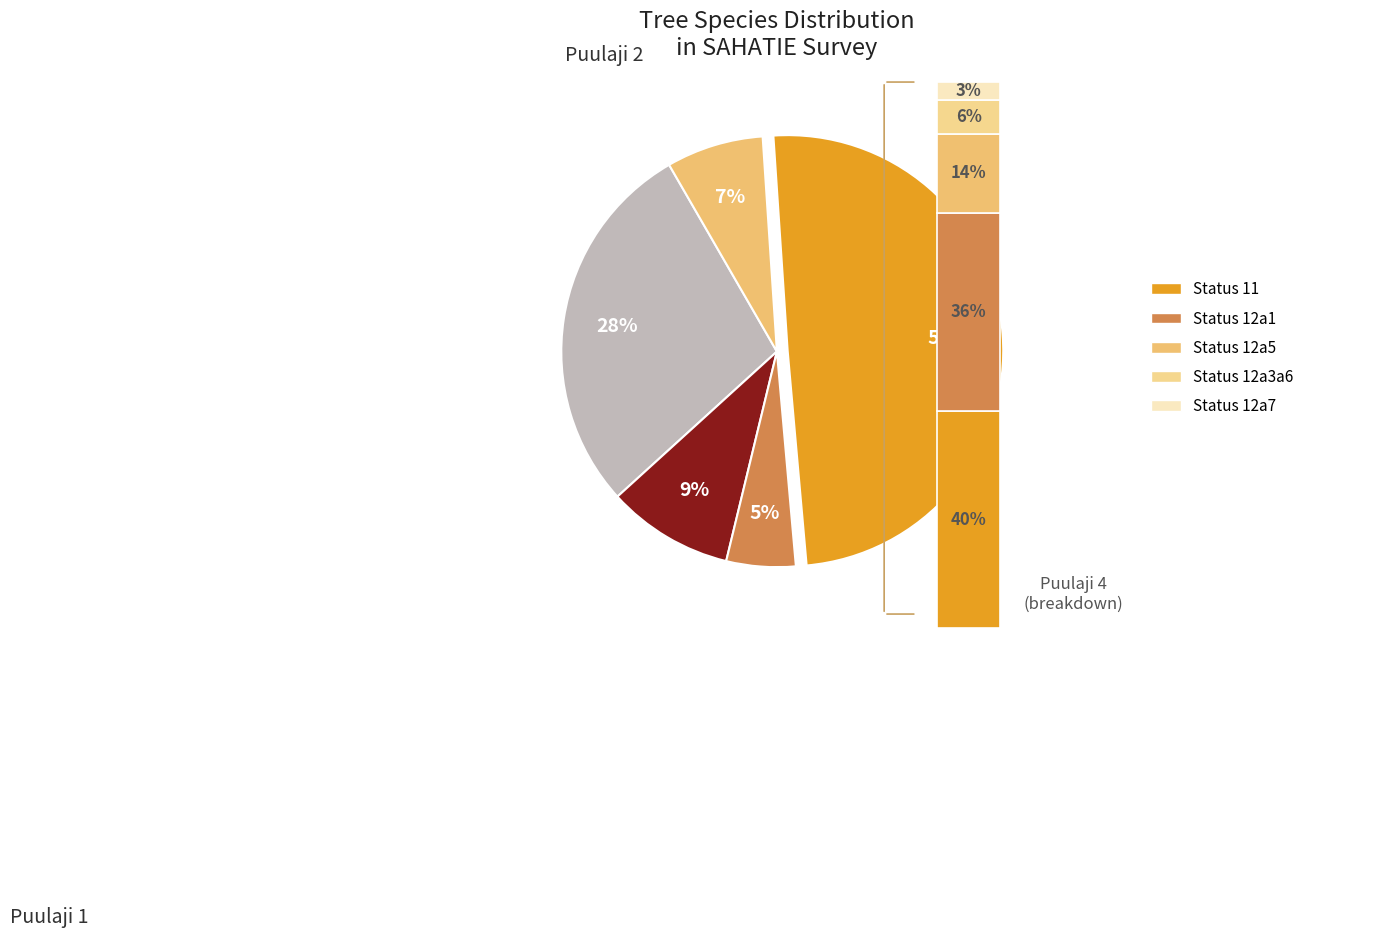

Is it true that Puulaji 2 is 1% of the pie?

False